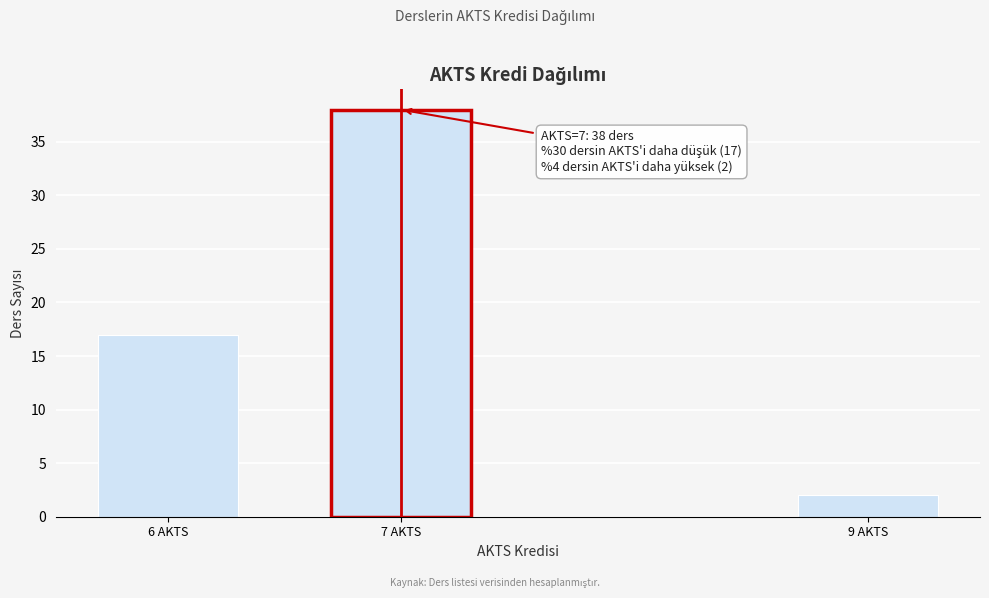

Reading left to right, what are all the values shown in this chart?

17	38	2